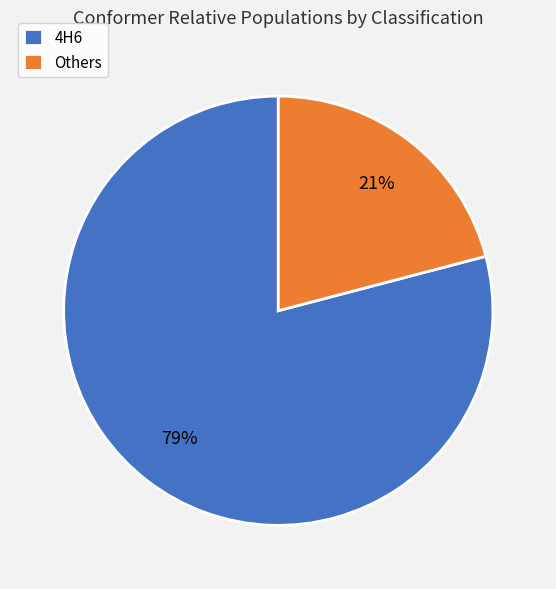

Is there any slice that represents more than half of the pie?

Yes